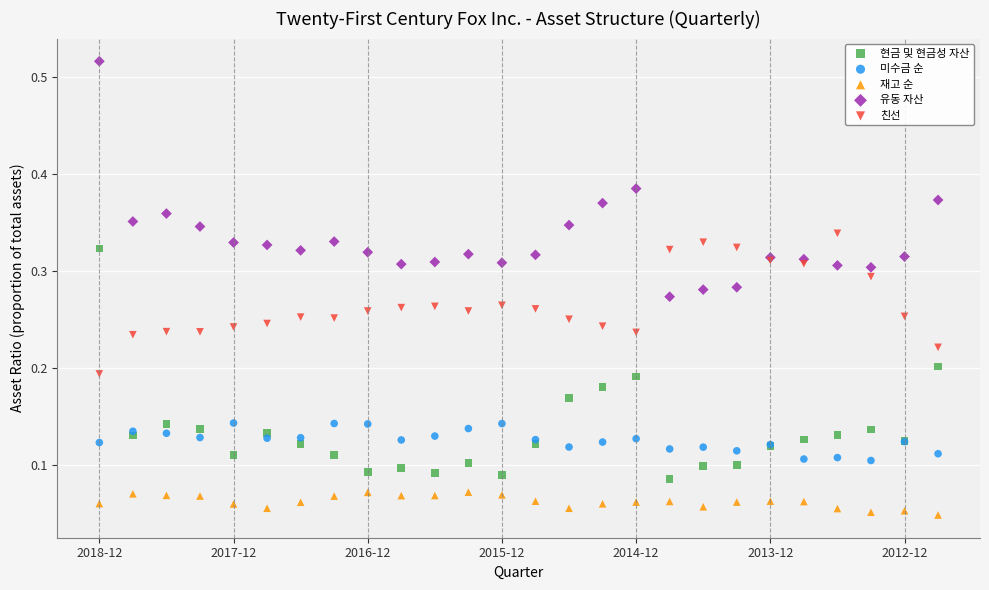

Which series contains the lowest Y value?

재고 순